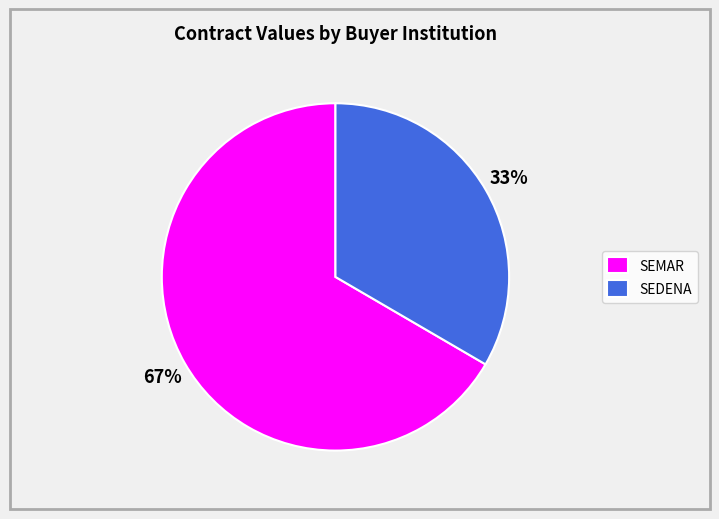

Is the sum of SEDENA and SEMAR greater than half?

Yes